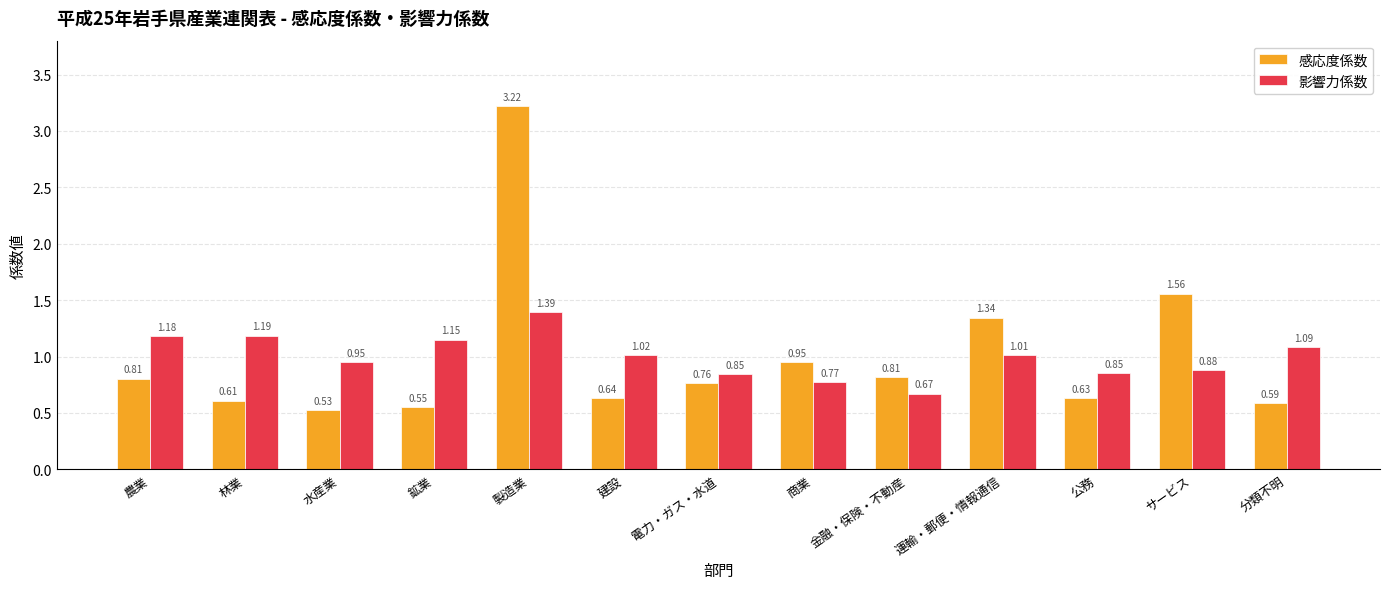

Where is 影響力係数 nearest to the value 1?

運輸・郵便・情報通信